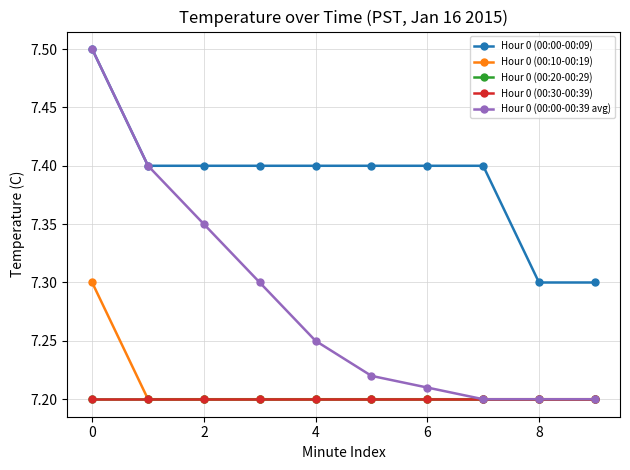

Does the chart have visible grid lines?

Yes